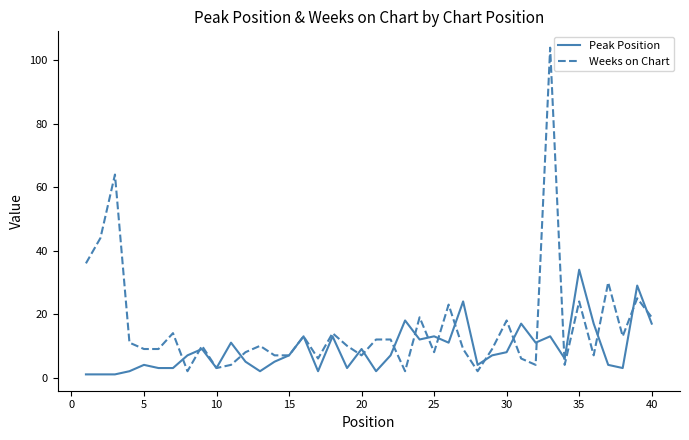

How many lines are shown in the chart?

2